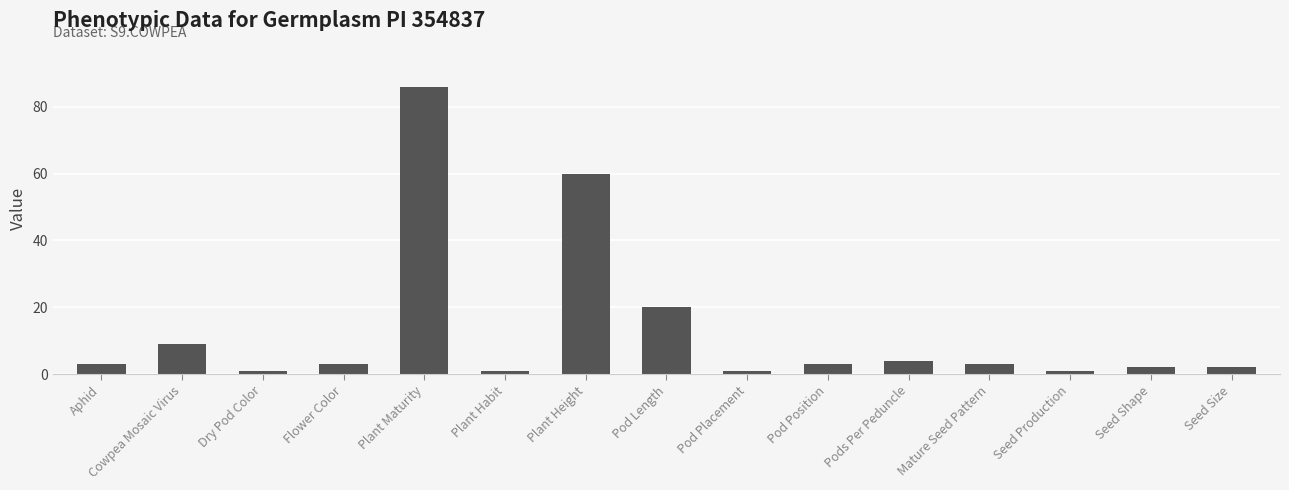

Are the bars grouped side by side (vs. stacked)?

No